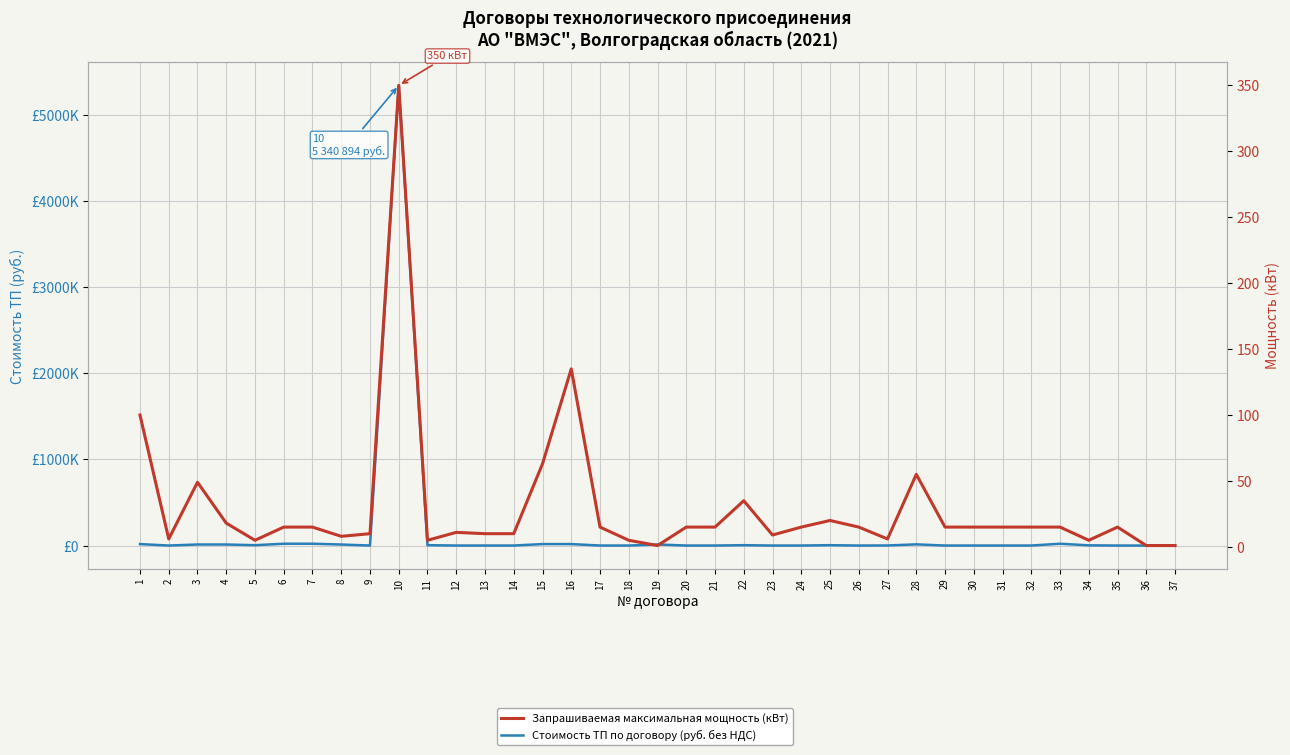

What is the lowest value of the Стоимость ТП по договору (руб. без НДС) series?

253.7